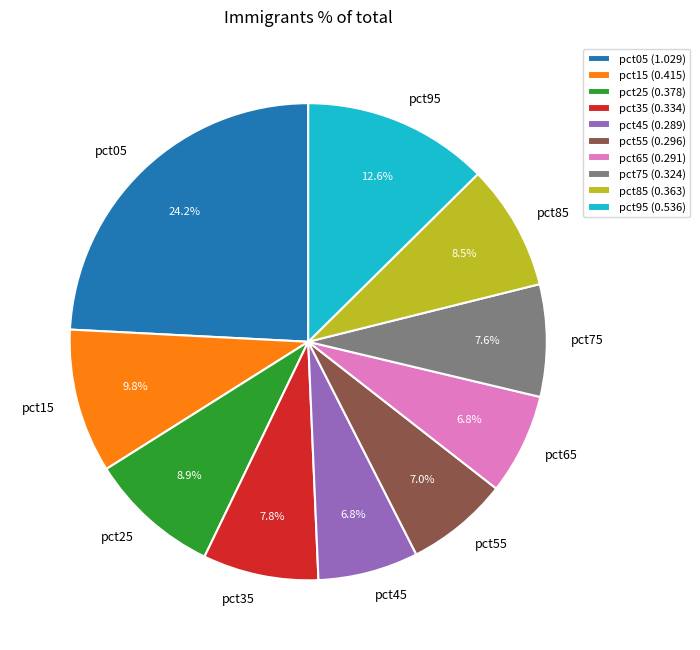

To the nearest percent, what portion does pct75 represent?

8%